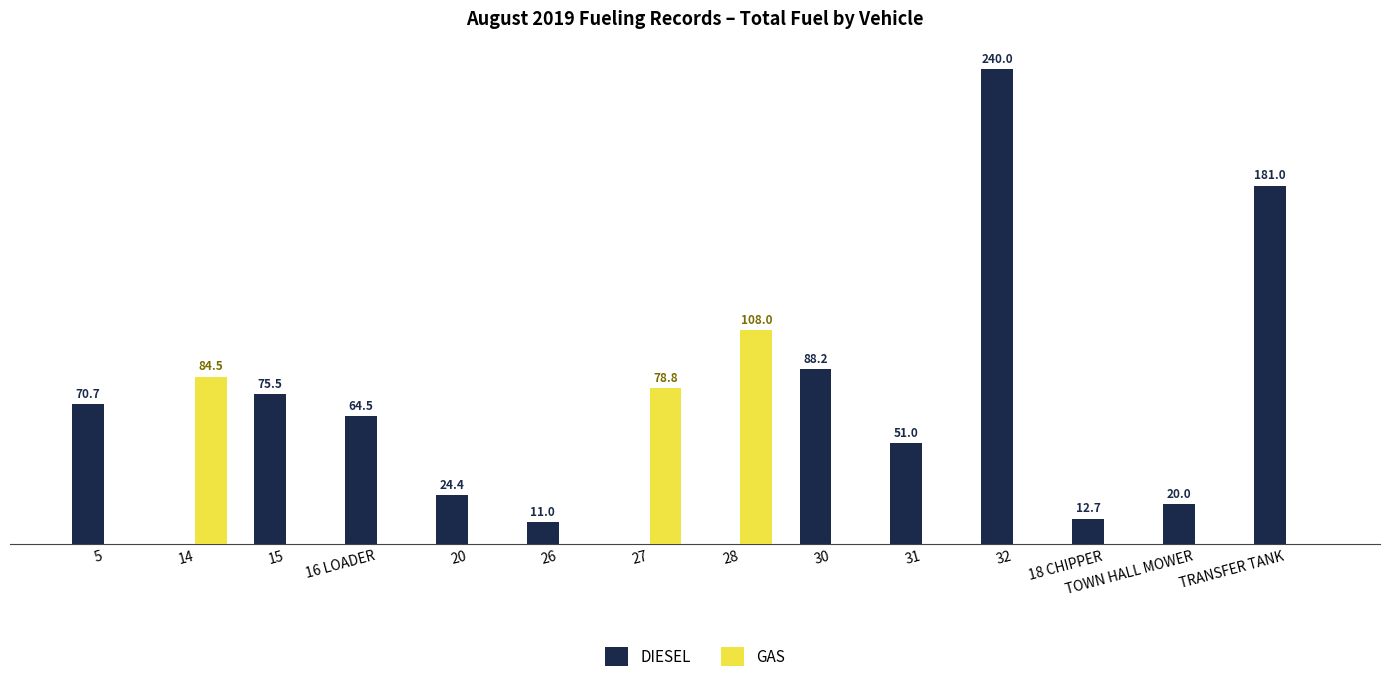

Which series changed the most between 14 and 30?

DIESEL